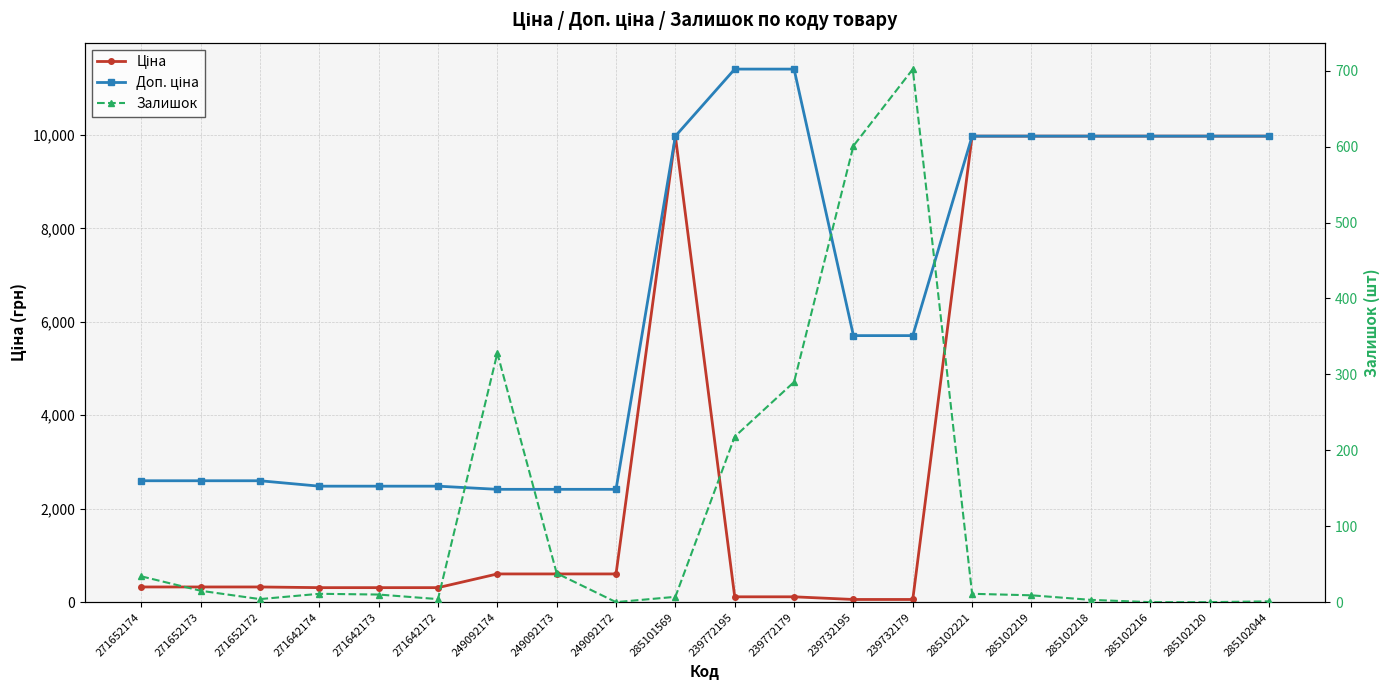

True or false: Доп. ціна has more than 0 points higher than both neighbors.

False